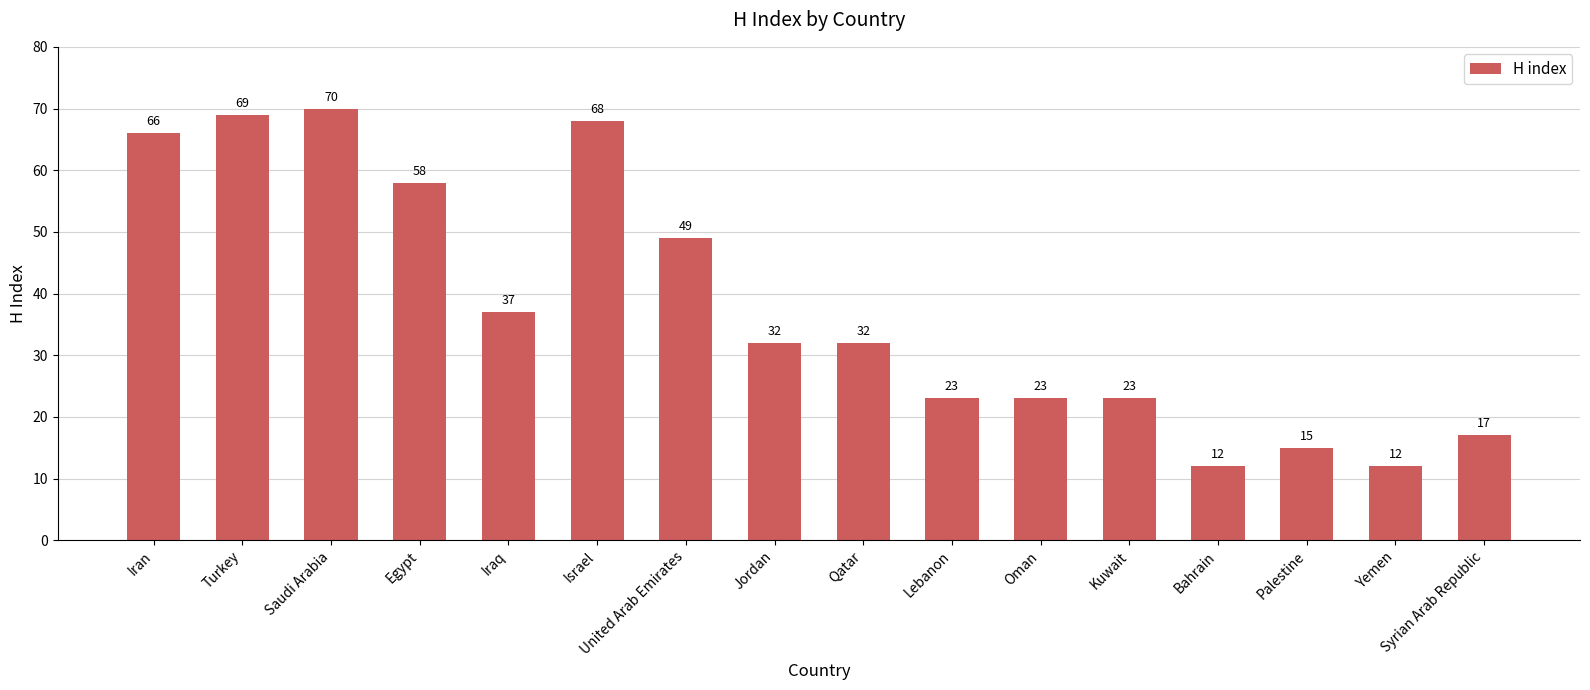

What is the approximate value at Oman?

23